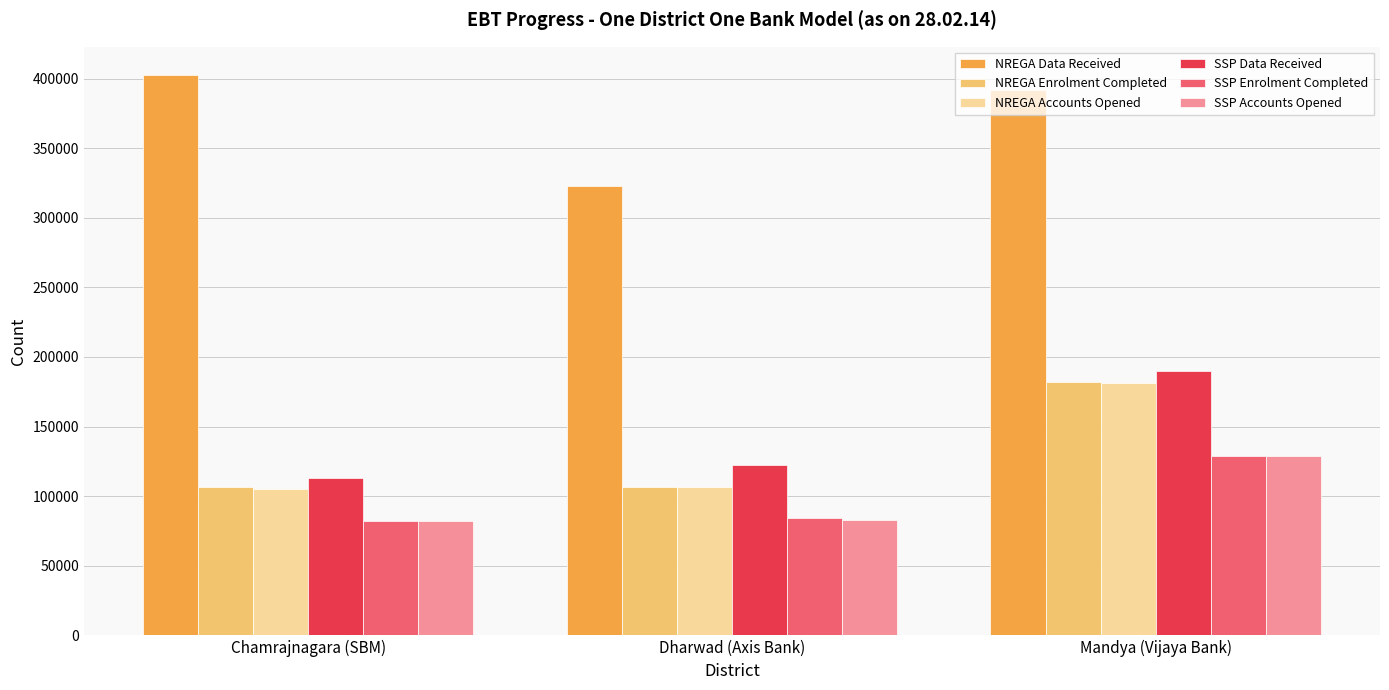

What is the sum of the NREGA Data Received values at Chamrajnagara (SBM) and Dharwad (Axis Bank)?

725650